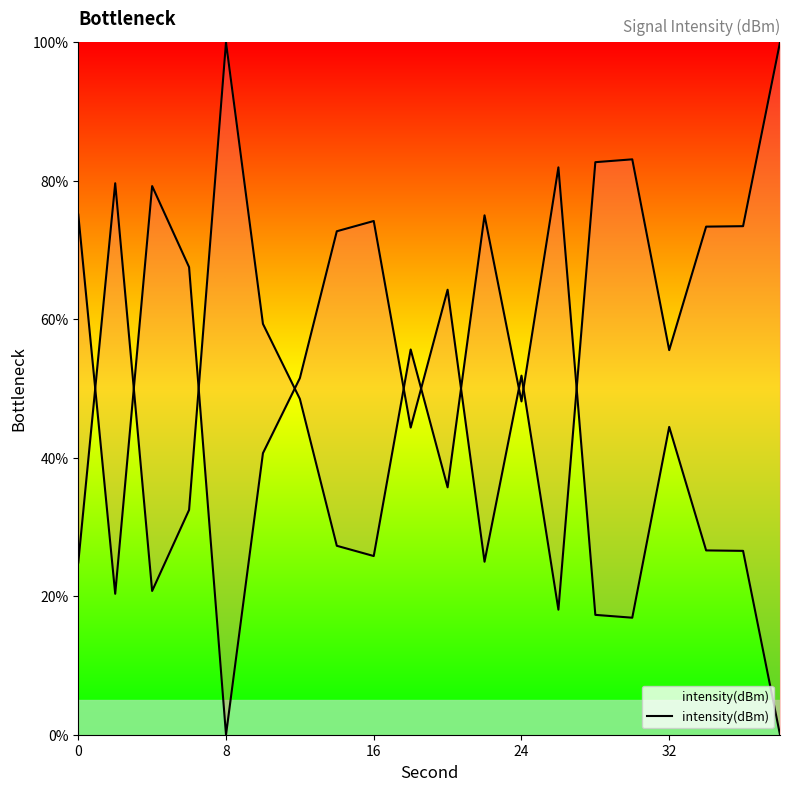

What is the greatest value displayed?

100.0